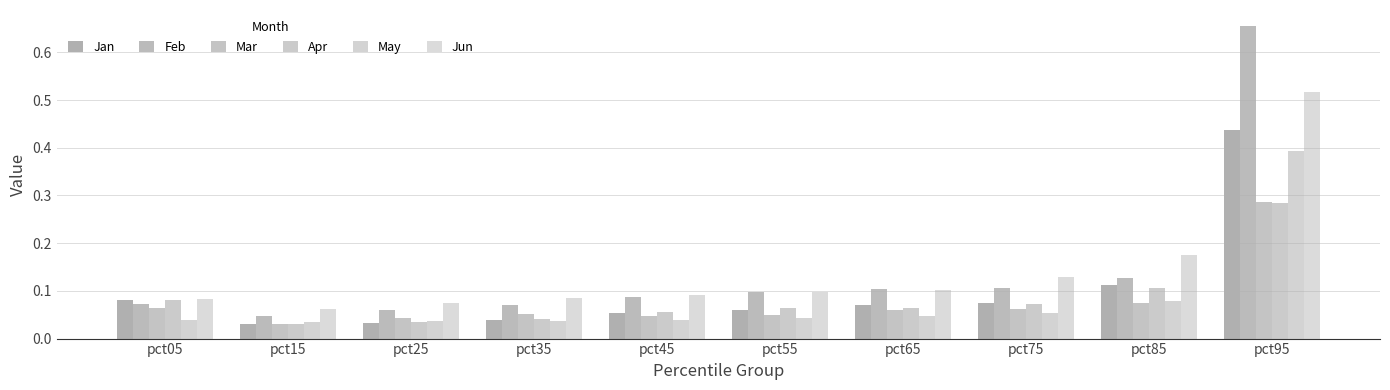

What is the difference between the maximum and second lowest values in the Jun series?

0.4